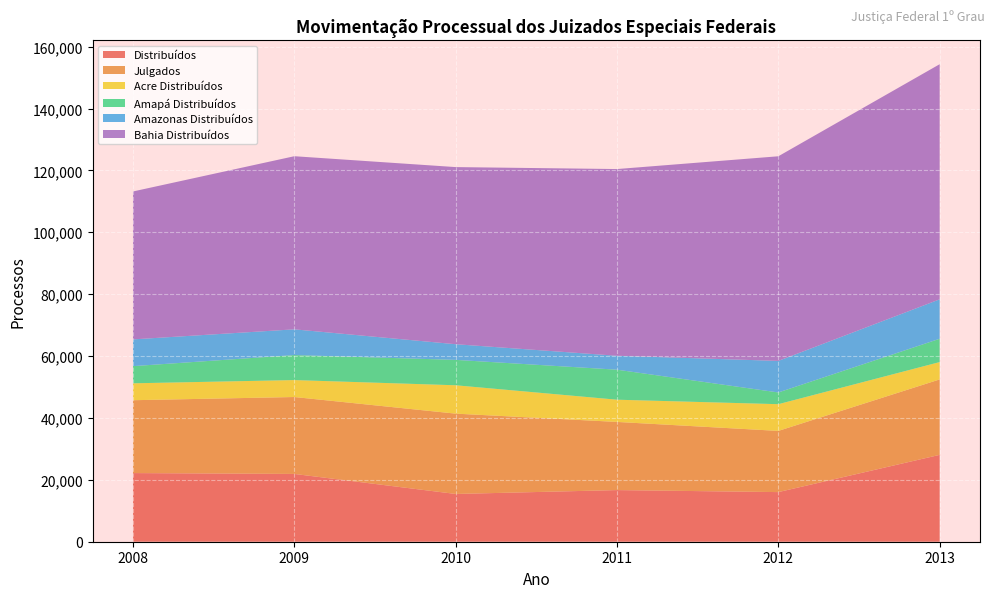

Reading left to right, list all the values displayed in this chart.

Distribuídos: 2008=22186	2009=21906	2010=15434	2011=16687	2012=16036	2013=28071
Julgados: 2008=23547	2009=24860	2010=25960	2011=22030	2012=19778	2013=24379
Acre Distribuídos: 2008=5461	2009=5476	2010=9168	2011=7181	2012=8635	2013=5608
Amapá Distribuídos: 2008=5550	2009=8079	2010=8210	2011=9700	2012=3791	2013=7536
Amazonas Distribuídos: 2008=8646	2009=8319	2010=5059	2011=4501	2012=10201	2013=12744
Bahia Distribuídos: 2008=47804	2009=55947	2010=57242	2011=60339	2012=66127	2013=75984